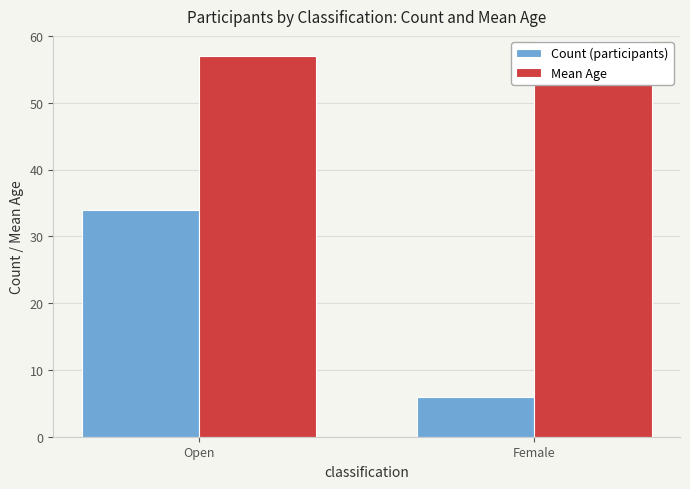

List the series in order of their peak value, highest first.

Mean Age, Count (participants)